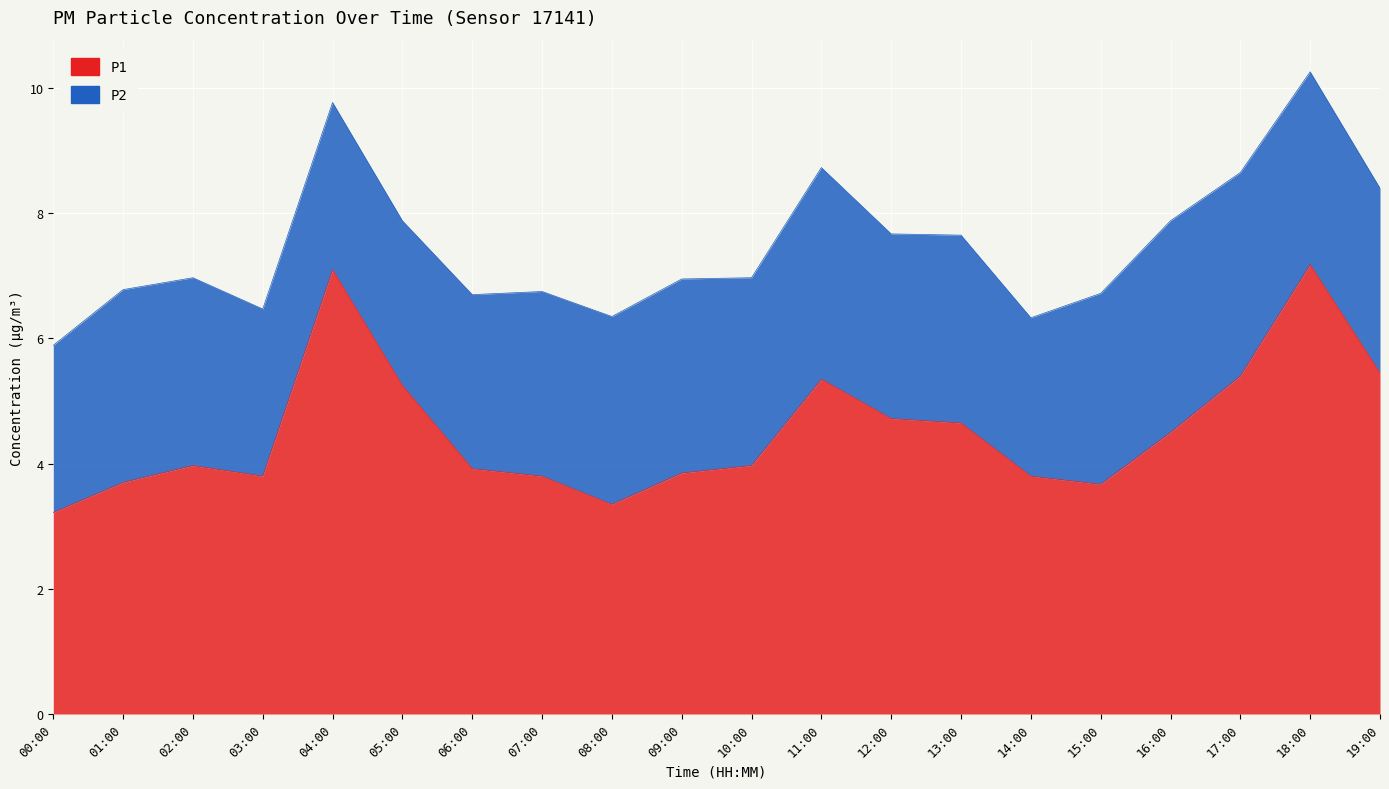

What is the value of the 2nd point from the left?

3.7